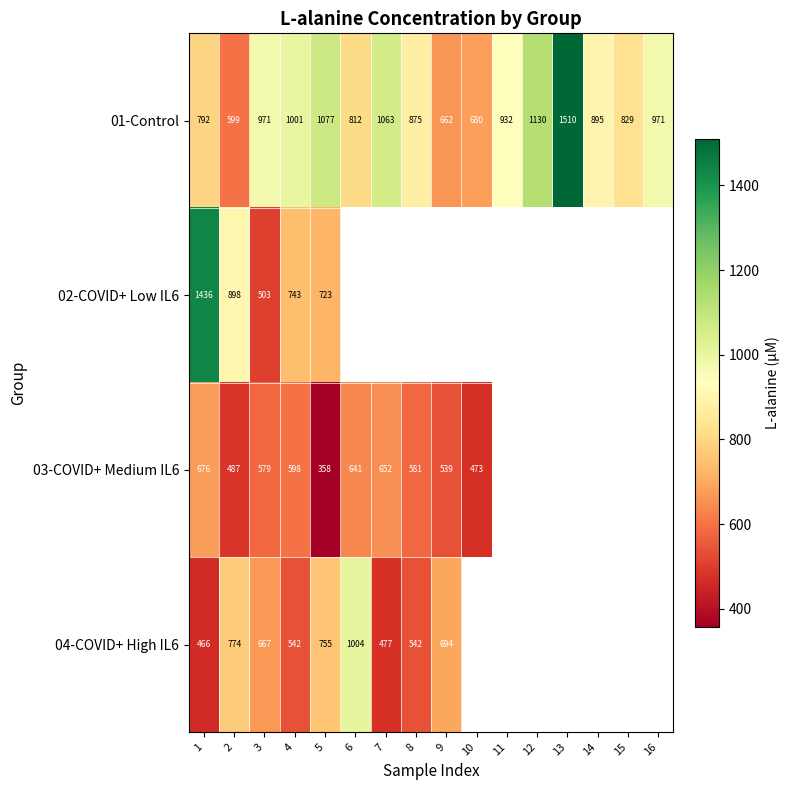

Between 8 and 16, which series saw the biggest shift?

01-Control